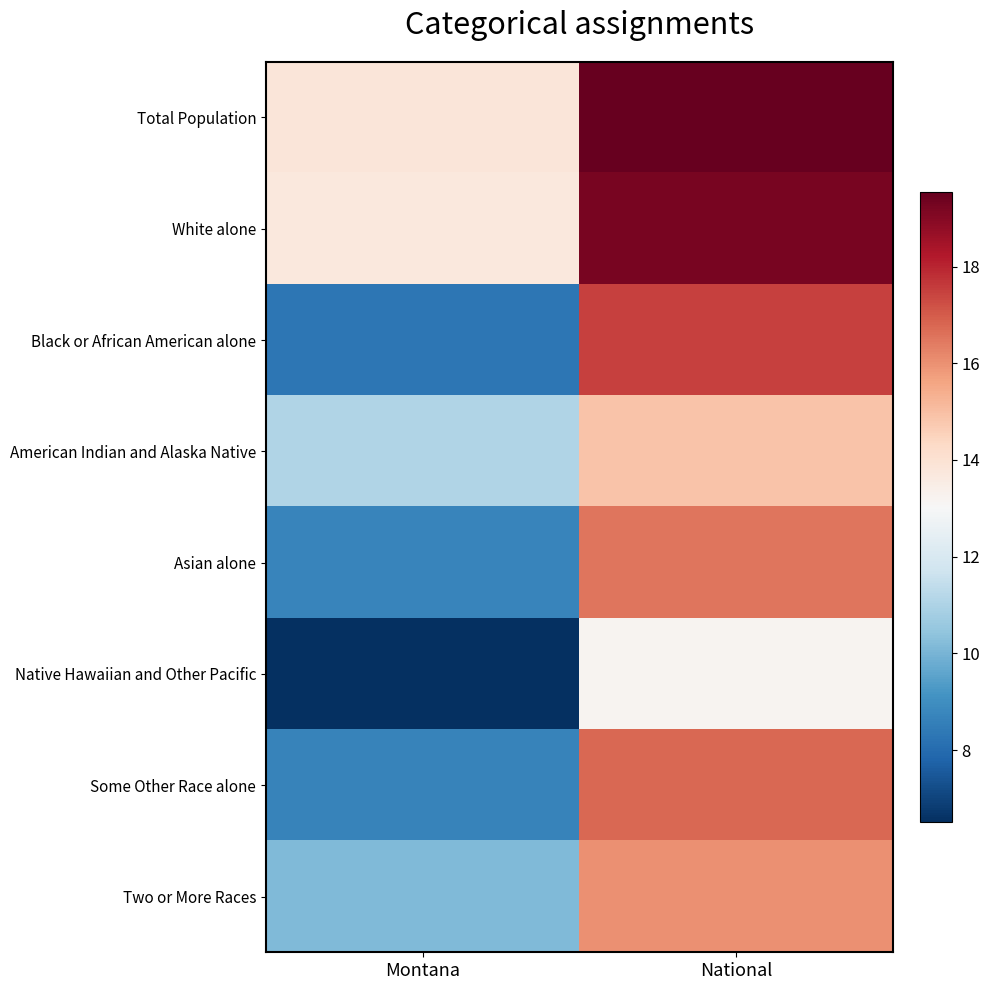

What is the greatest value displayed?

19.5